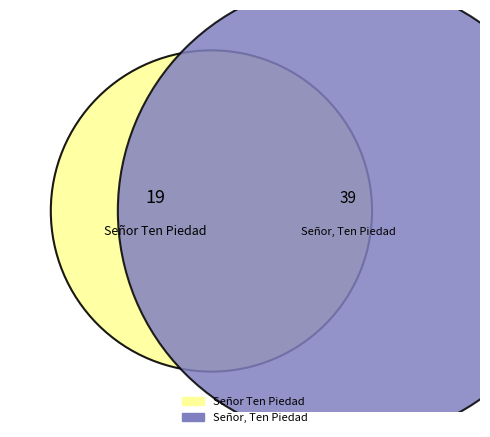

What percentage do Señor Ten Piedad and Señor, Ten Piedad together represent?

100.0%